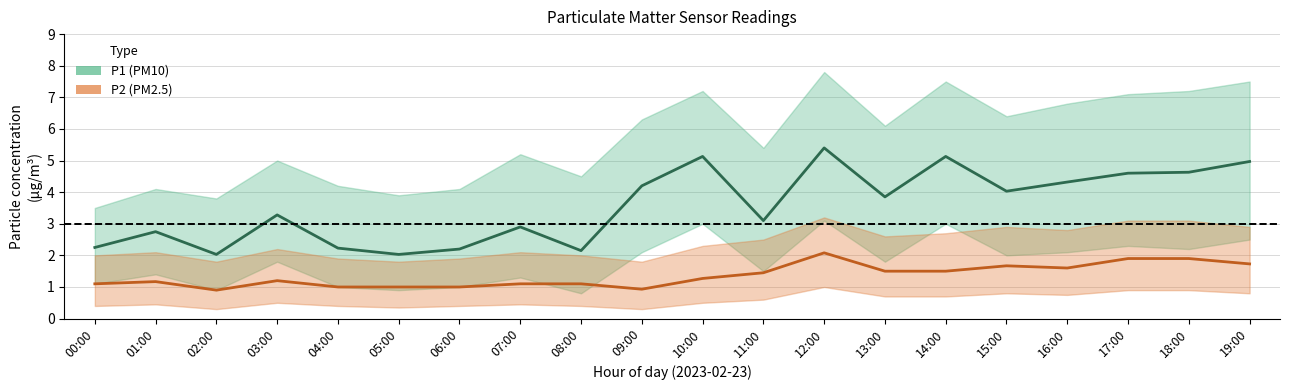

Which label corresponds to the smallest value in the chart?

02:00